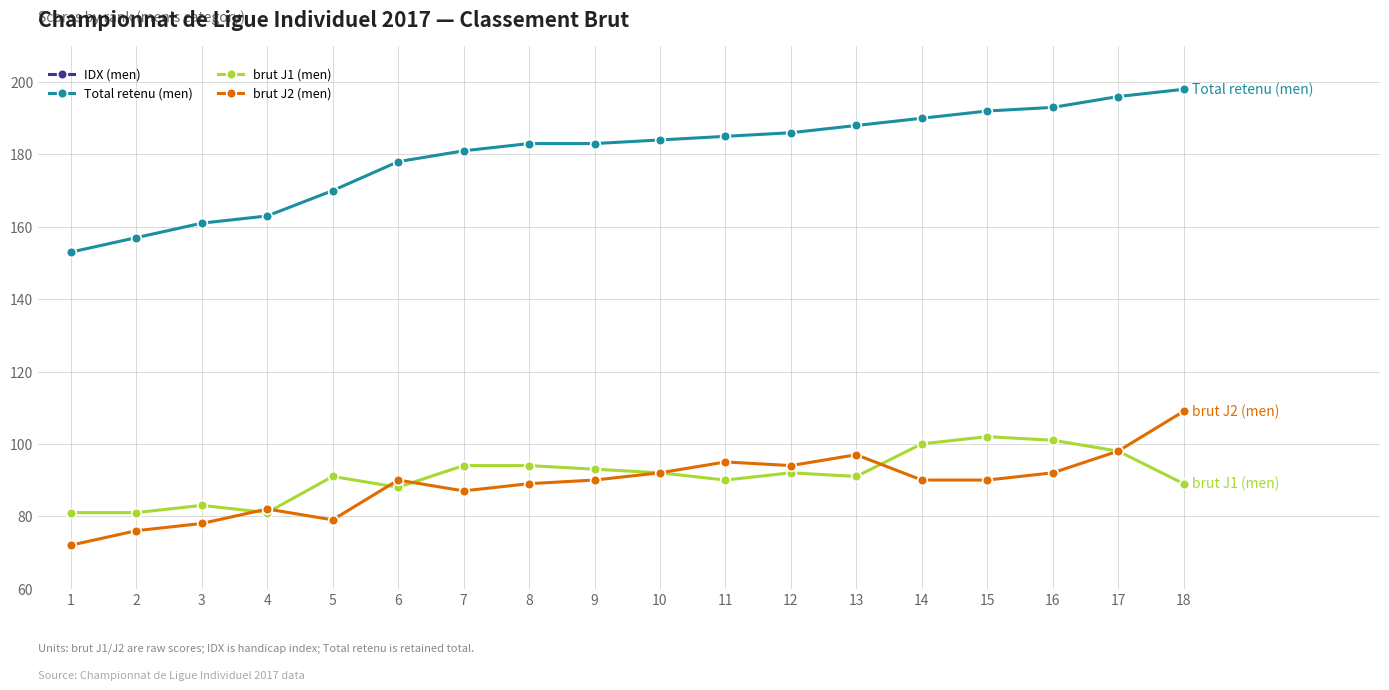

What is the difference between the maximum and second lowest values in the brut J1 (men) series?

21